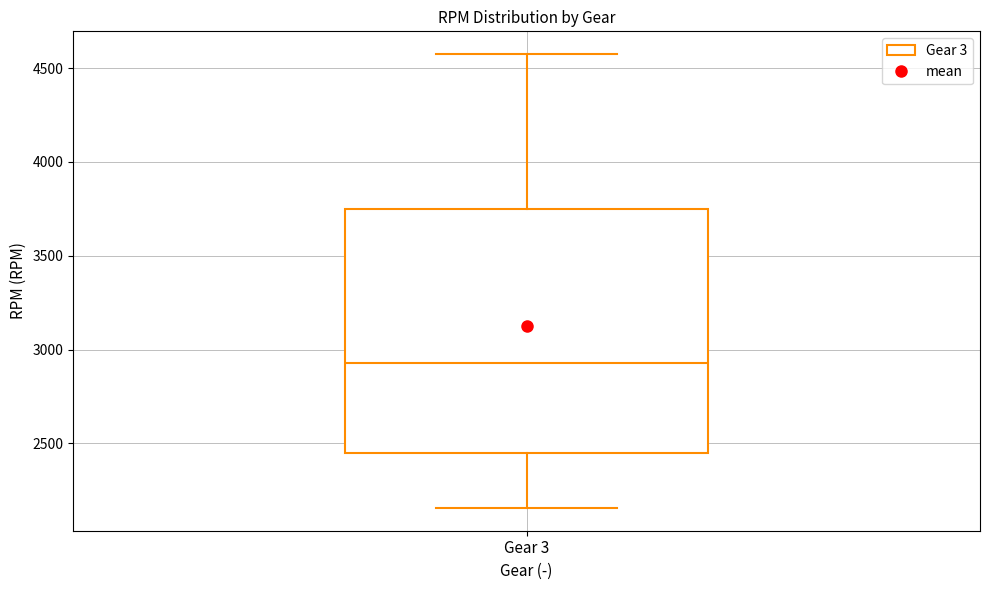

Read this box plot against the y-axis: the position of the median line, the range covered by the box, and the ends of both whiskers. The values are not printed on the chart, so give them approximately, as read against the axis.

median 2950, box 2450 to 3750, whiskers 2150 to 4600